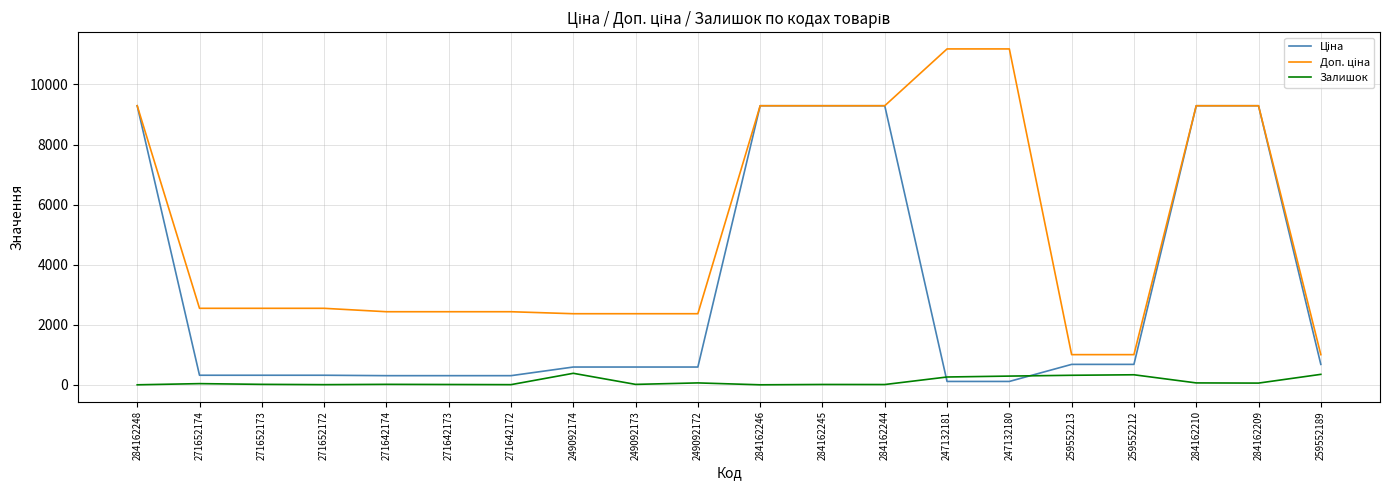

What is the greatest value displayed?

11182.0